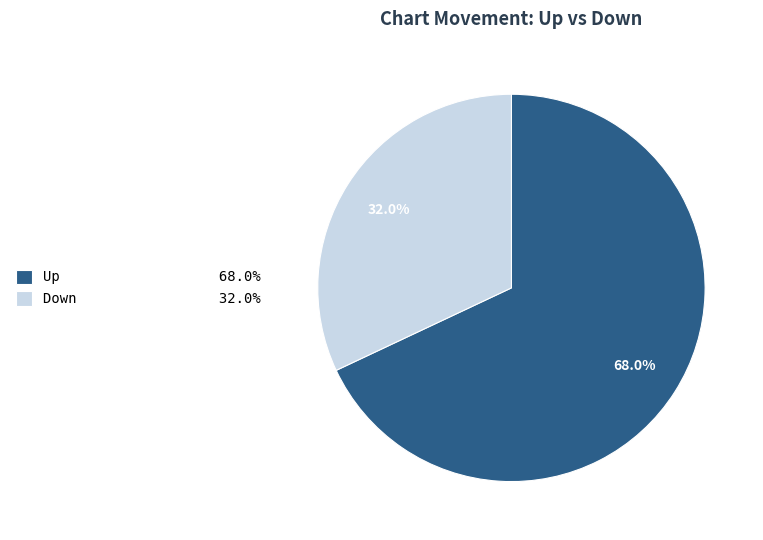

How many segments does this pie chart have?

2